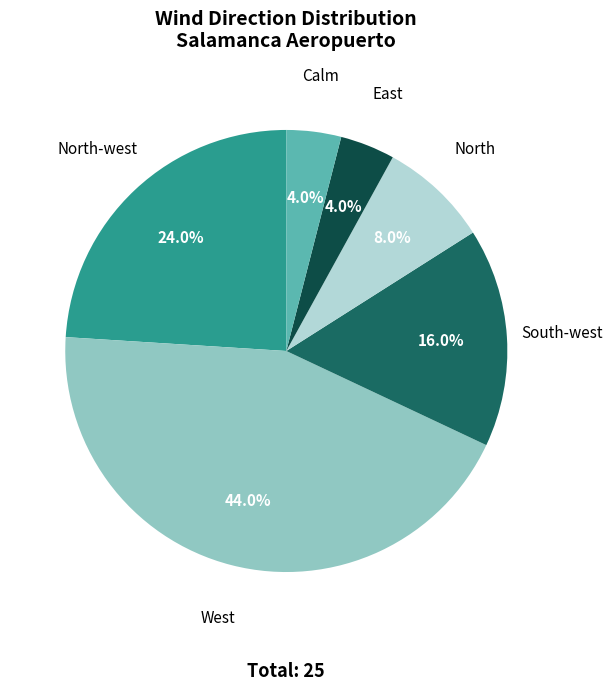

To the nearest percent, what percentage of the pie is West?

44%